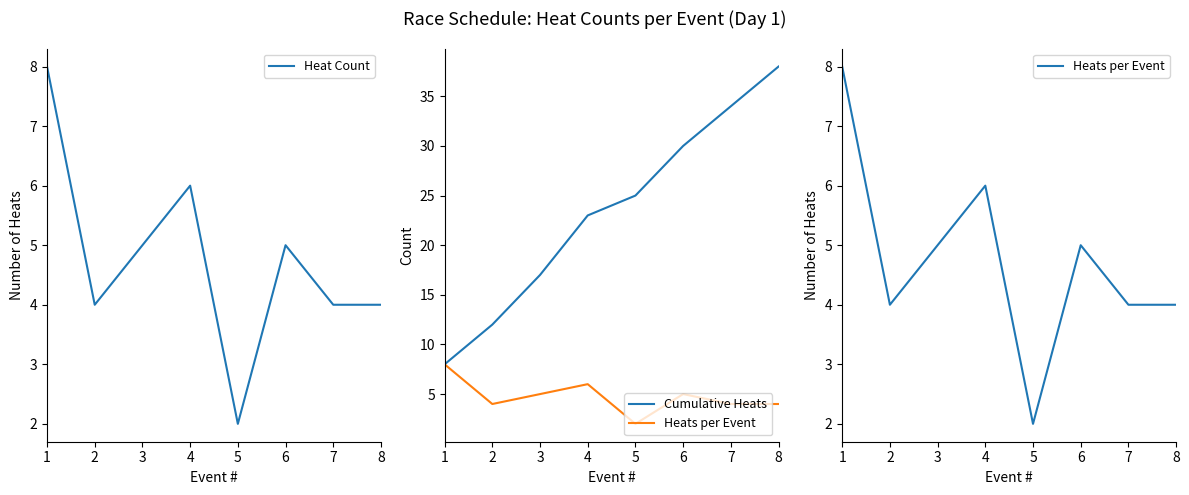

What is the value of the Heat Count point at the 3rd from the left?

5